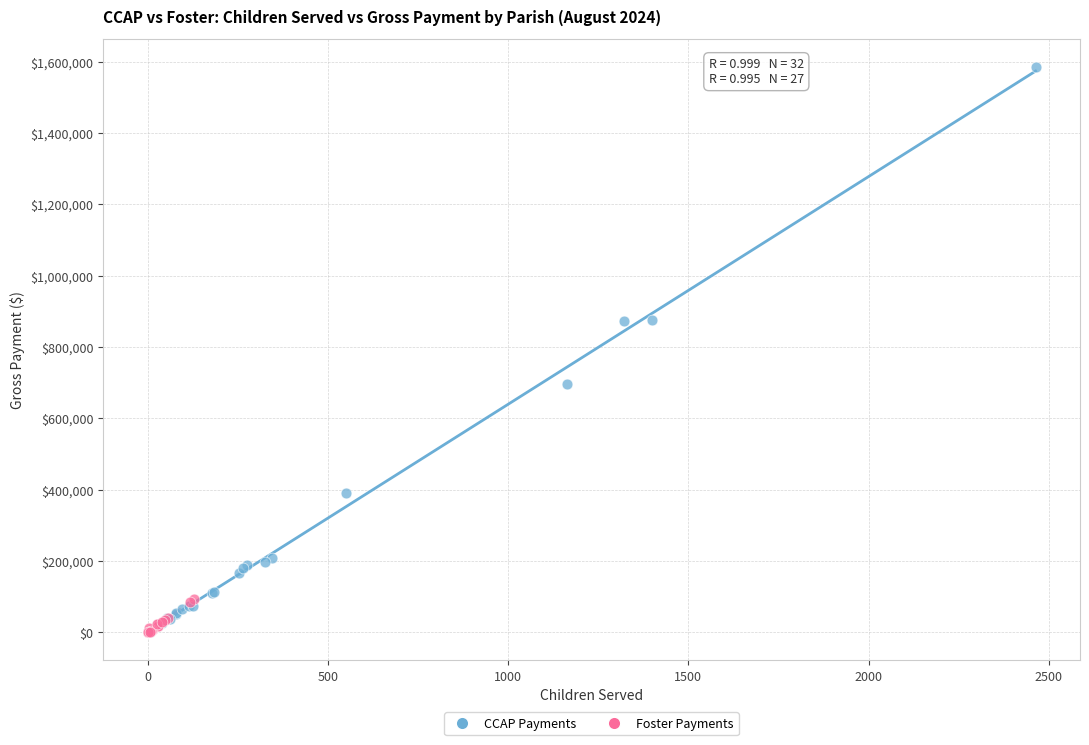

Which series has the largest Y range (max minus min)?

CCAP Payments